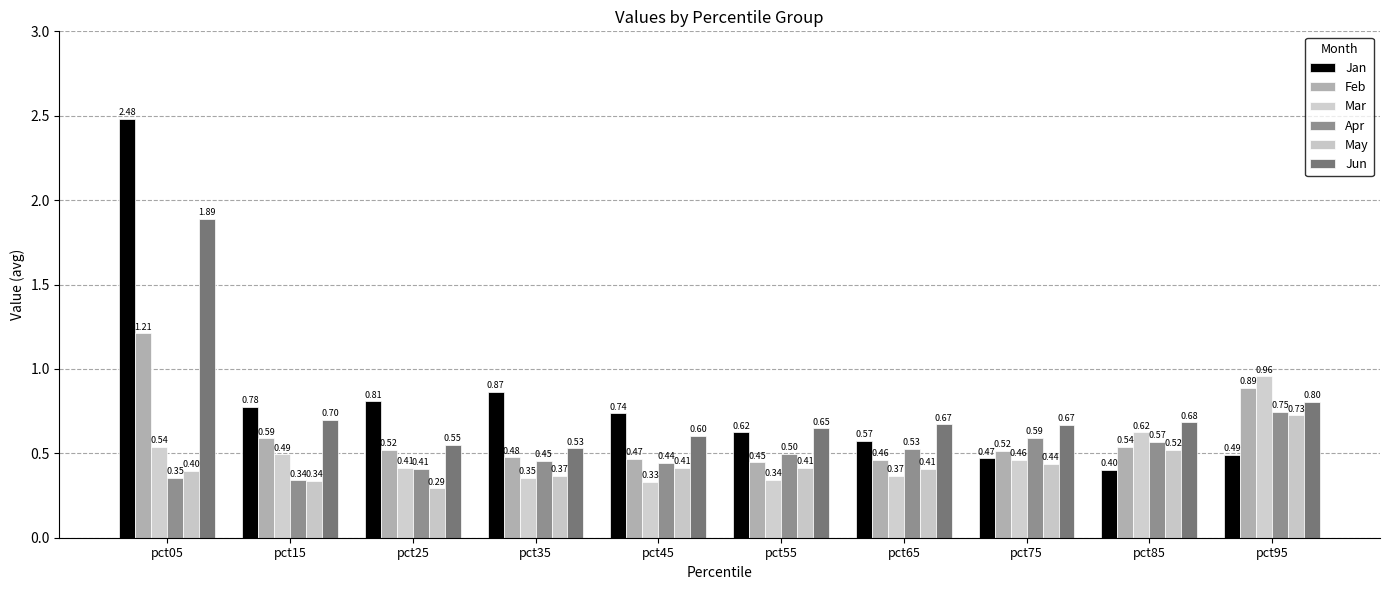

Which series has the largest total across all categories?

Jan